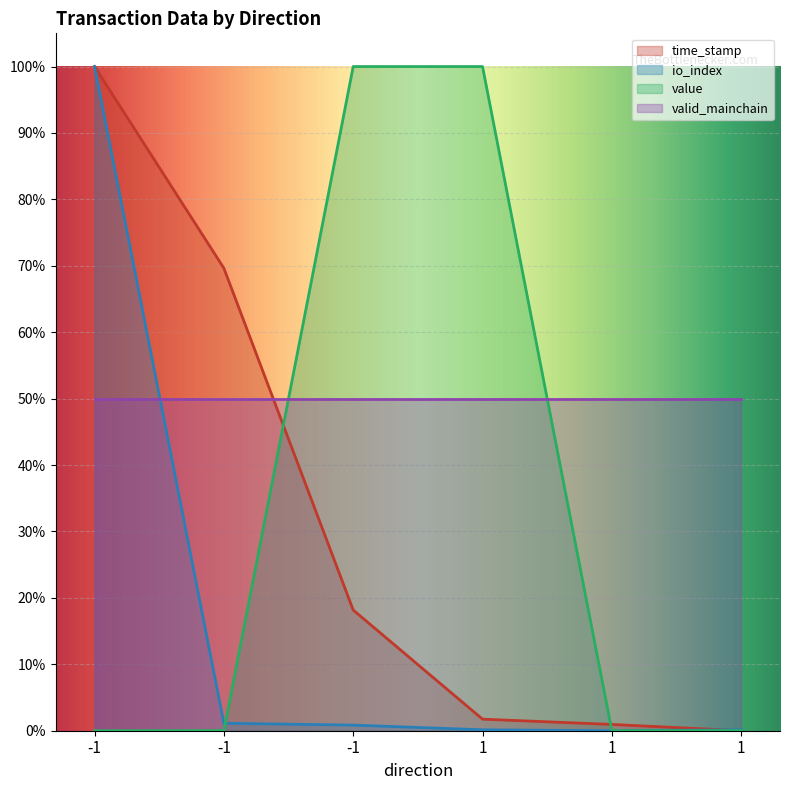

Which series has the largest total across all categories?

valid_mainchain